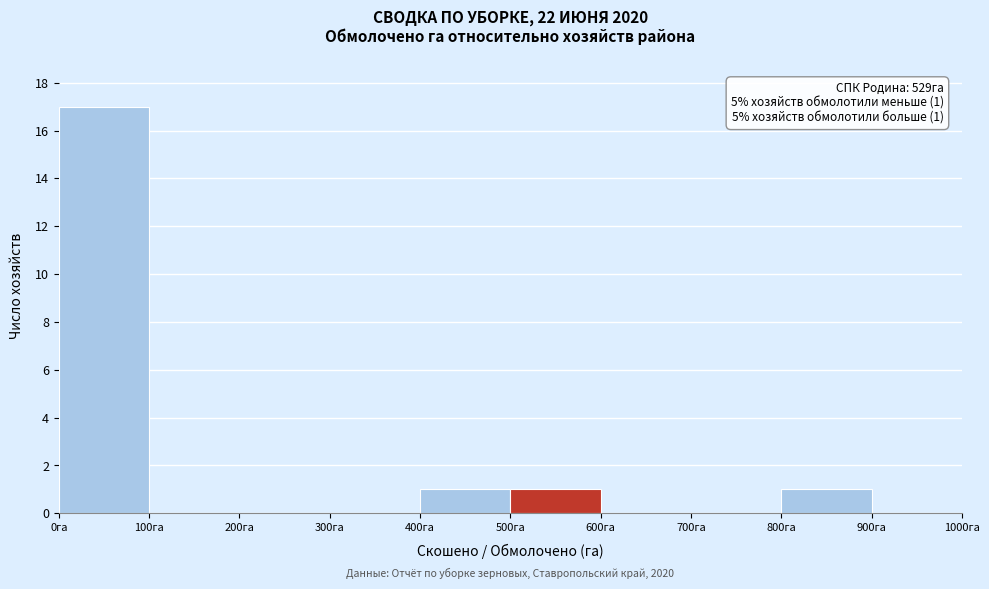

Over which range of the x-axis is the bar tallest?

0 to 100